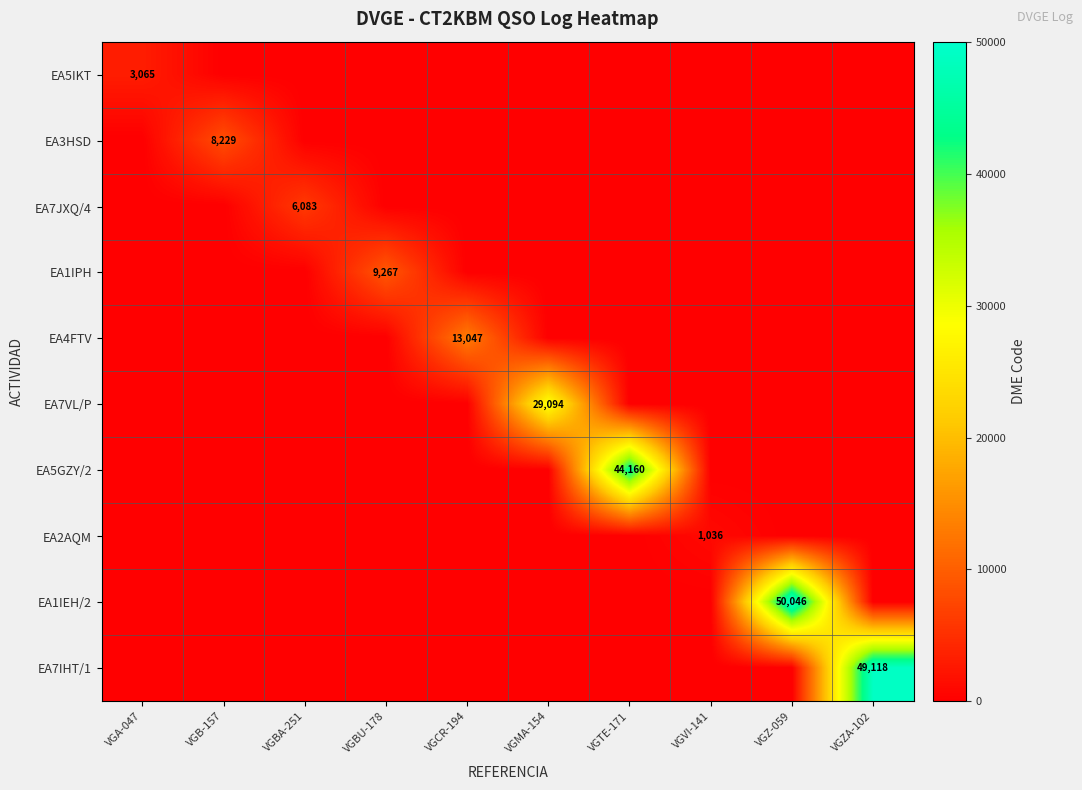

At VGZ-059, list the series in order from largest to smallest.

EA1IEH/2, EA5IKT, EA3HSD, EA7JXQ/4, EA1IPH, EA4FTV, EA7VL/P, EA5GZY/2, EA2AQM, EA7IHT/1